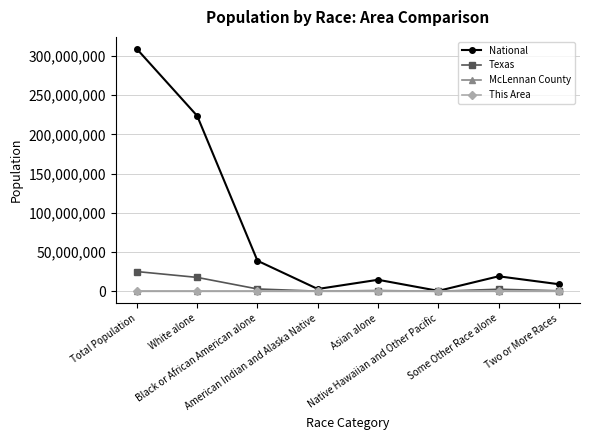

Which series has the widest spread of values?

National